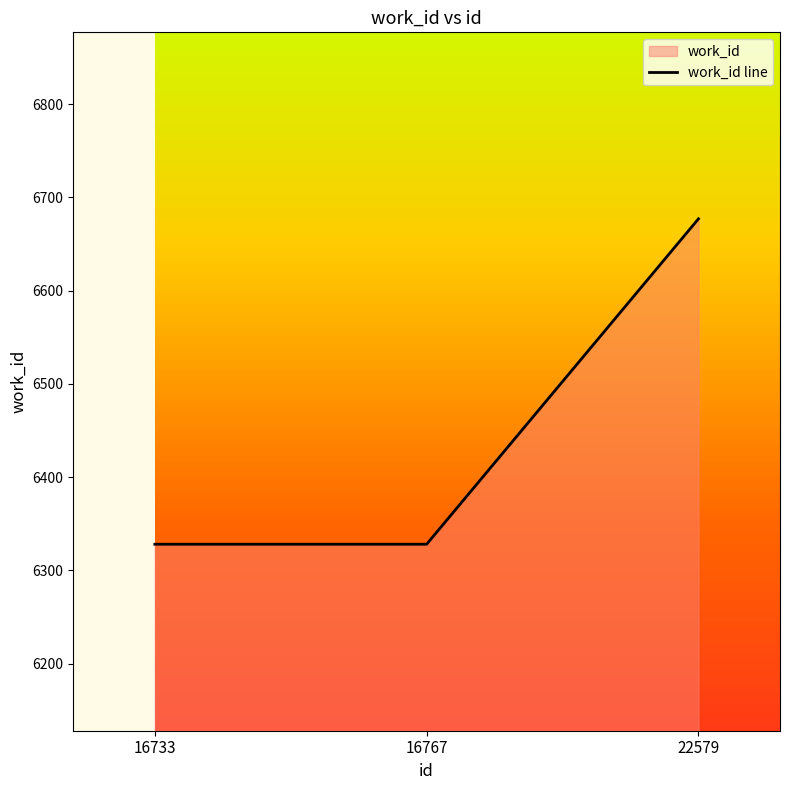

What is the maximum value shown in the chart?

6677